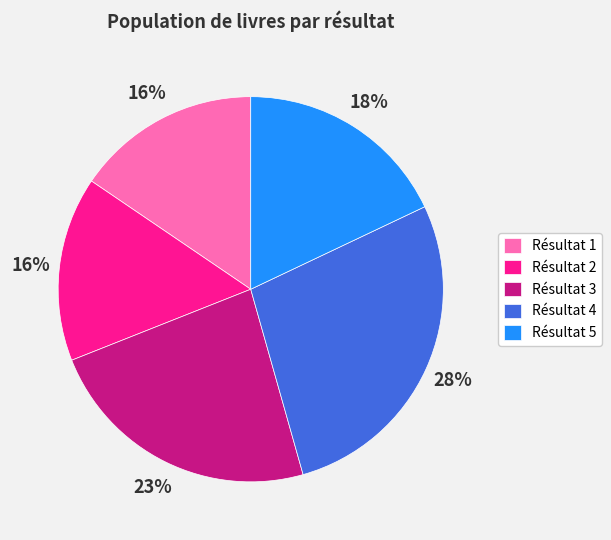

To the nearest percent, what is the average slice percentage?

20%